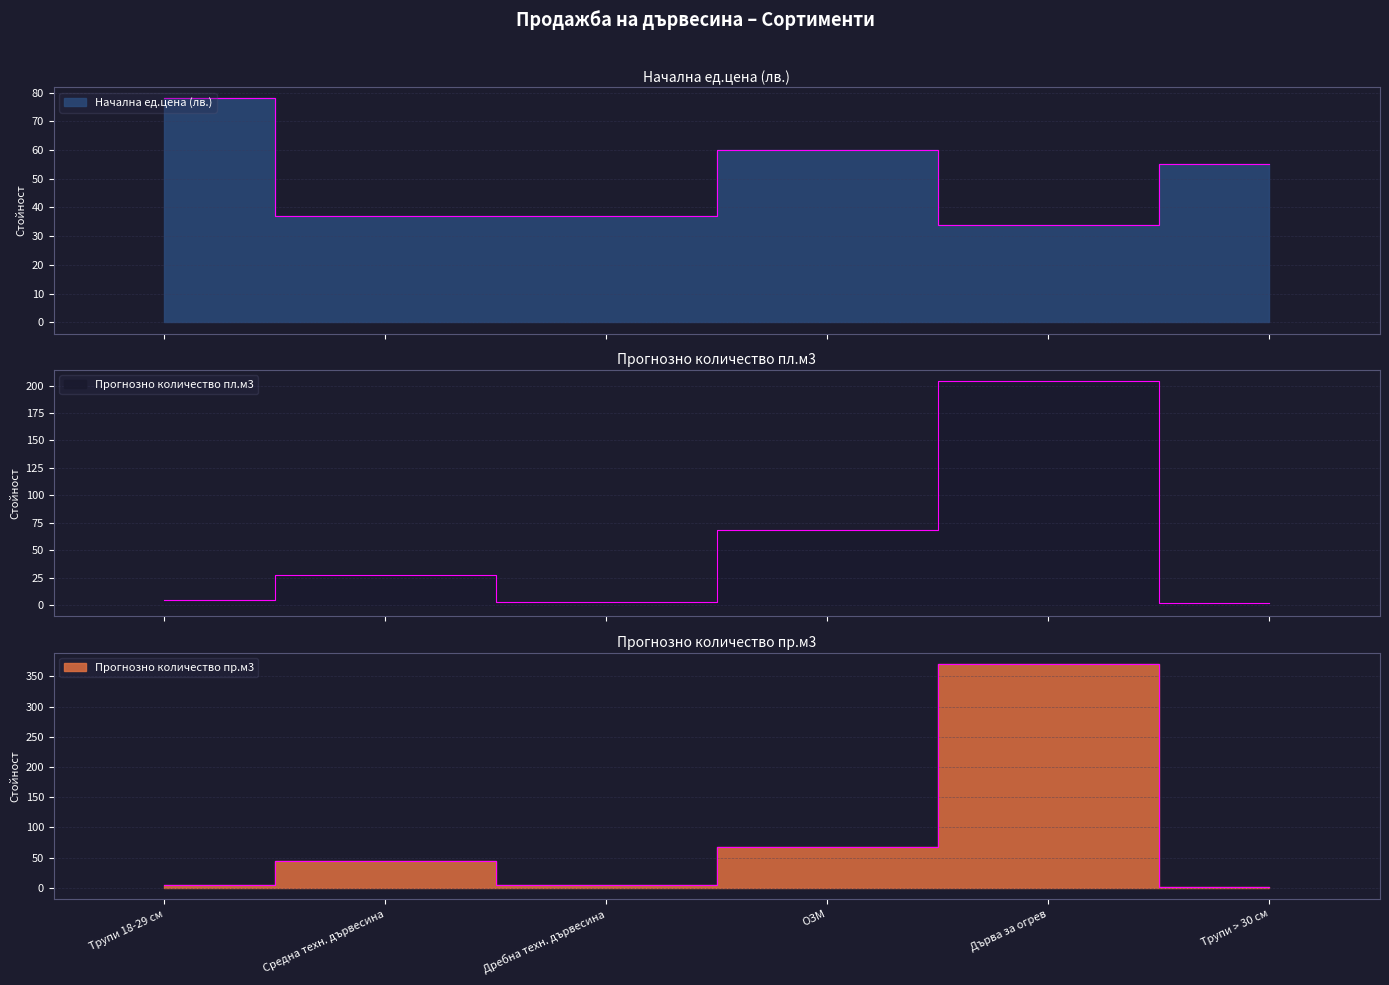

What are all the series names shown in the legend?

Начална ед.цена (лв.), Прогнозно количество пл.м3, Прогнозно количество пр.м3